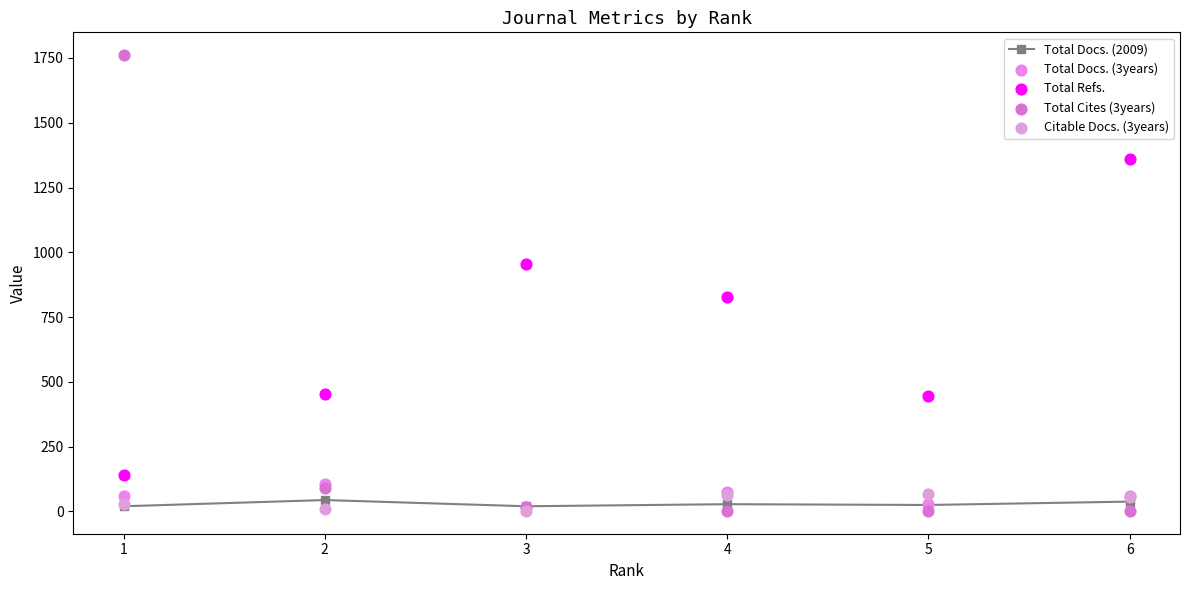

Which series has the largest total across all categories?

Total Refs.